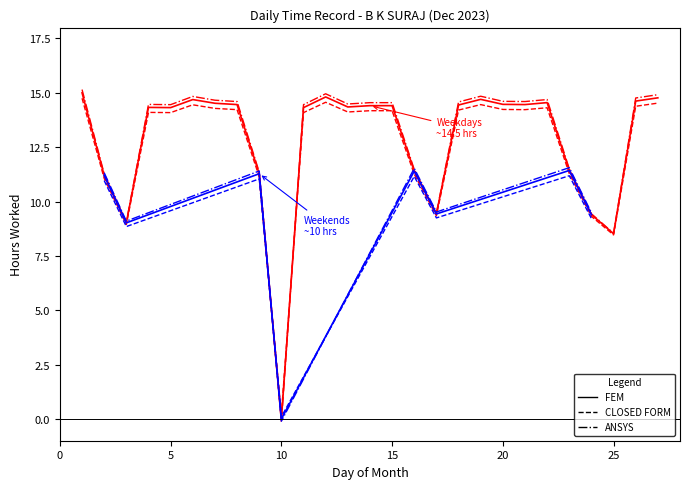

Where is the first local maximum for FEM?

15